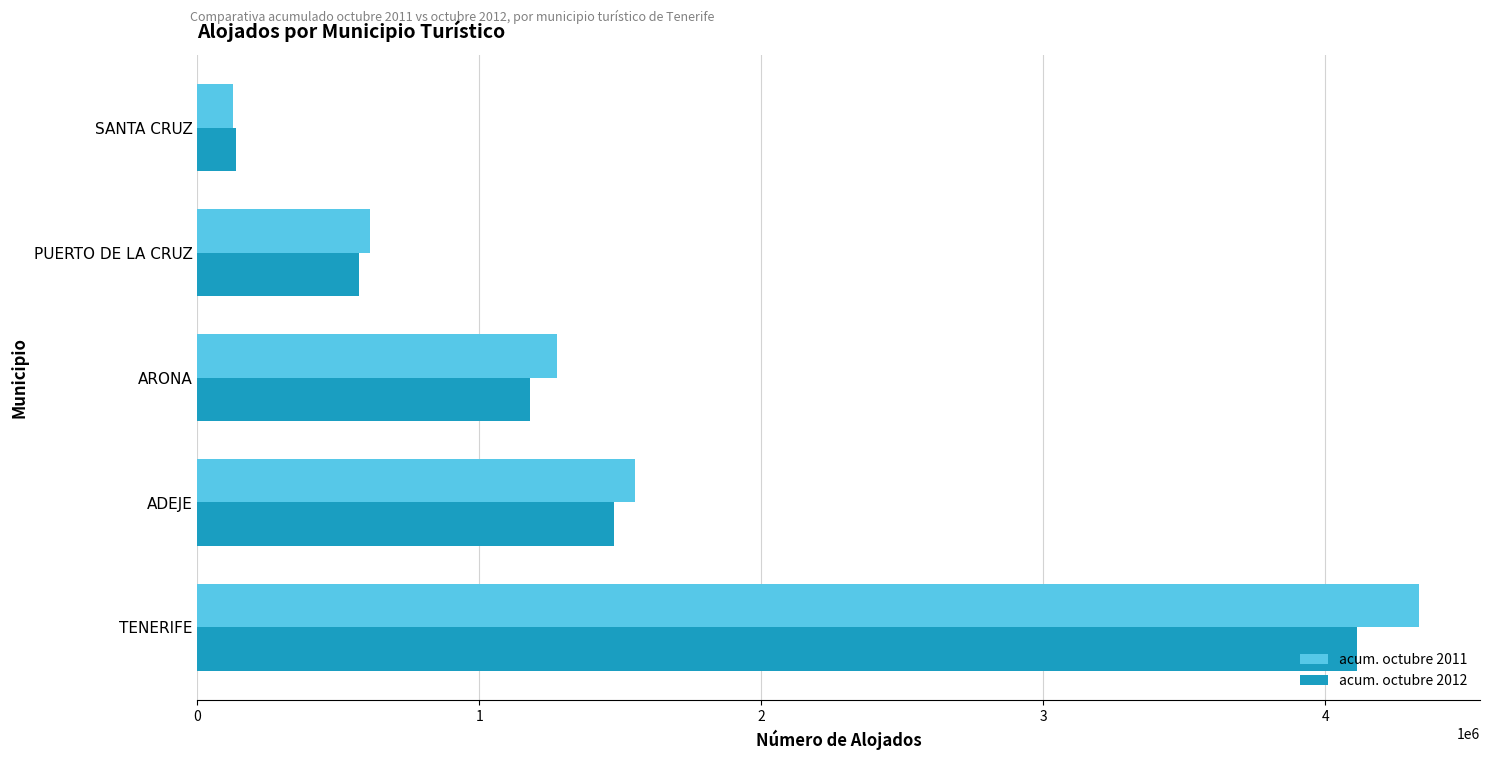

At which category is the sum across all series the highest?

TENERIFE